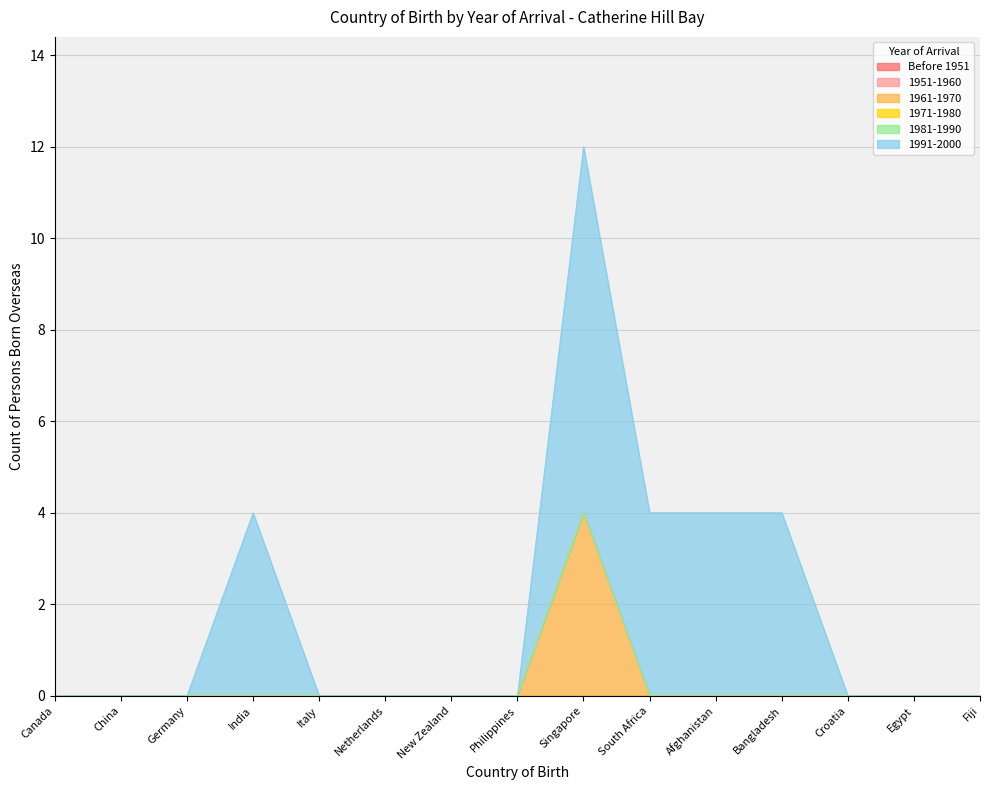

Reading right to left, transcribe all the data shown in this chart.

Before 1951: Fiji=0	Egypt=0	Croatia=0	Bangladesh=0	Afghanistan=0	South Africa=0	Singapore=0	Philippines=0	New Zealand=0	Netherlands=0	Italy=0	India=0	Germany=0	China=0	Canada=0
1951-1960: Fiji=0	Egypt=0	Croatia=0	Bangladesh=0	Afghanistan=0	South Africa=0	Singapore=0	Philippines=0	New Zealand=0	Netherlands=0	Italy=0	India=0	Germany=0	China=0	Canada=0
1961-1970: Fiji=0	Egypt=0	Croatia=0	Bangladesh=0	Afghanistan=0	South Africa=0	Singapore=4	Philippines=0	New Zealand=0	Netherlands=0	Italy=0	India=0	Germany=0	China=0	Canada=0
1971-1980: Fiji=0	Egypt=0	Croatia=0	Bangladesh=0	Afghanistan=0	South Africa=0	Singapore=0	Philippines=0	New Zealand=0	Netherlands=0	Italy=0	India=0	Germany=0	China=0	Canada=0
1981-1990: Fiji=0	Egypt=0	Croatia=0	Bangladesh=0	Afghanistan=0	South Africa=0	Singapore=0	Philippines=0	New Zealand=0	Netherlands=0	Italy=0	India=0	Germany=0	China=0	Canada=0
1991-2000: Fiji=0	Egypt=0	Croatia=0	Bangladesh=4	Afghanistan=4	South Africa=4	Singapore=8	Philippines=0	New Zealand=0	Netherlands=0	Italy=0	India=4	Germany=0	China=0	Canada=0